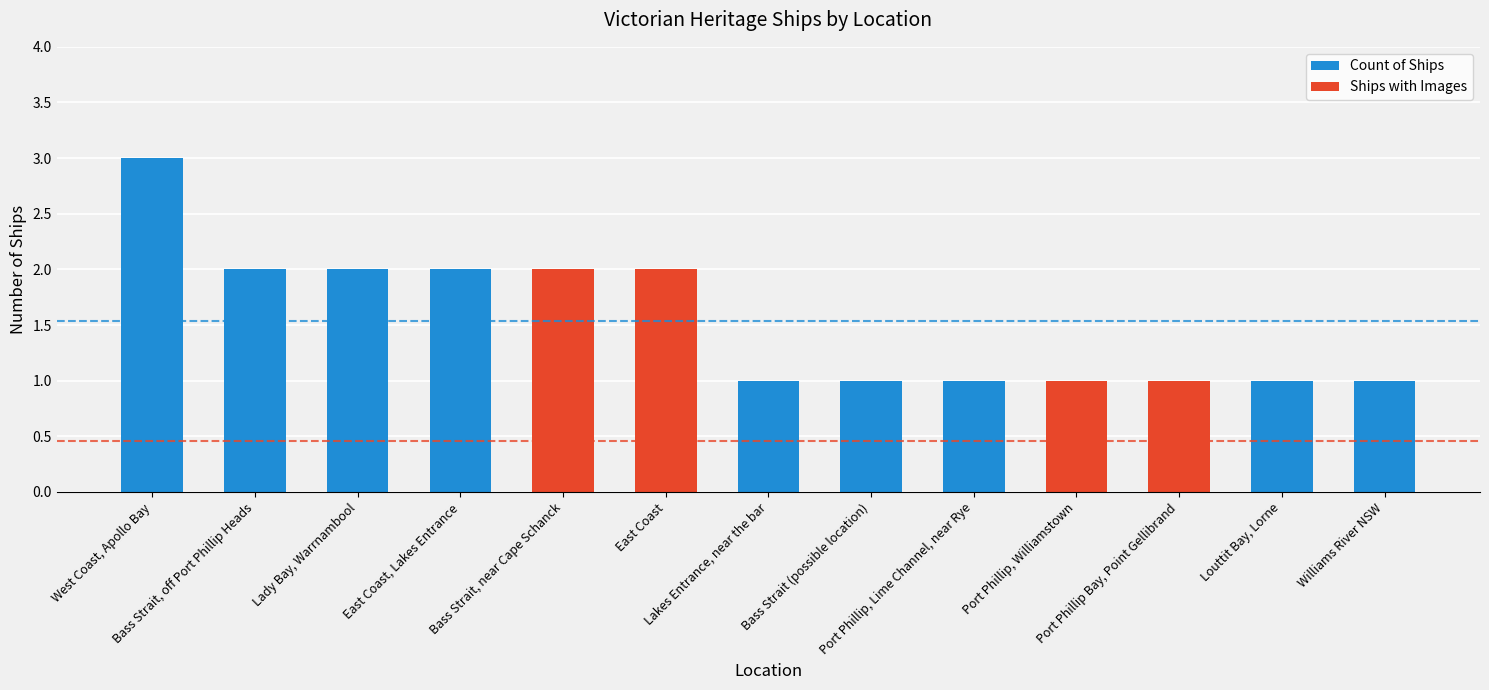

What are all the series names shown in the legend?

Count of Ships, Ships with Images